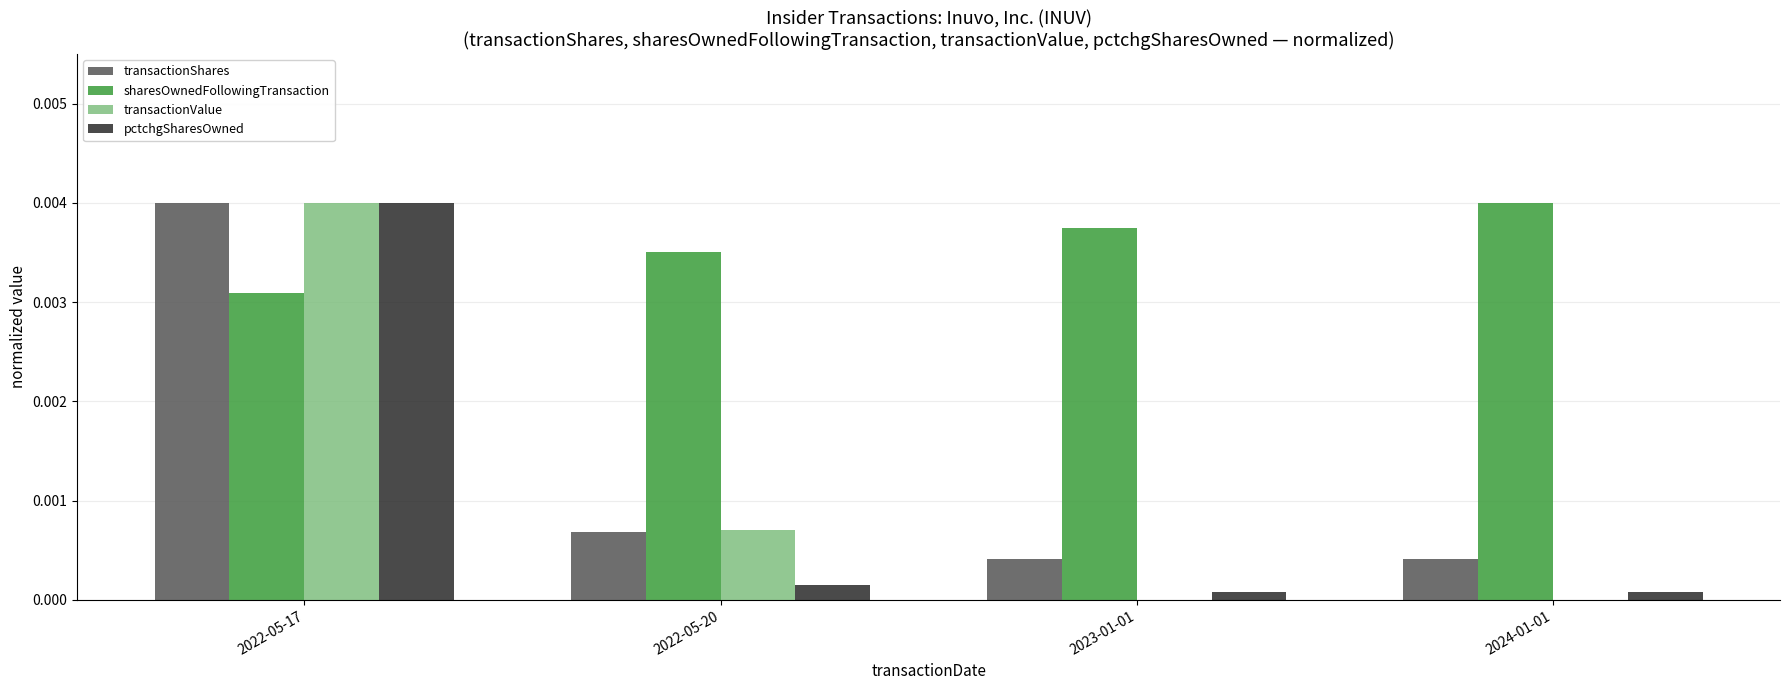

Which category has the highest value in the transactionValue series?

2022-05-17